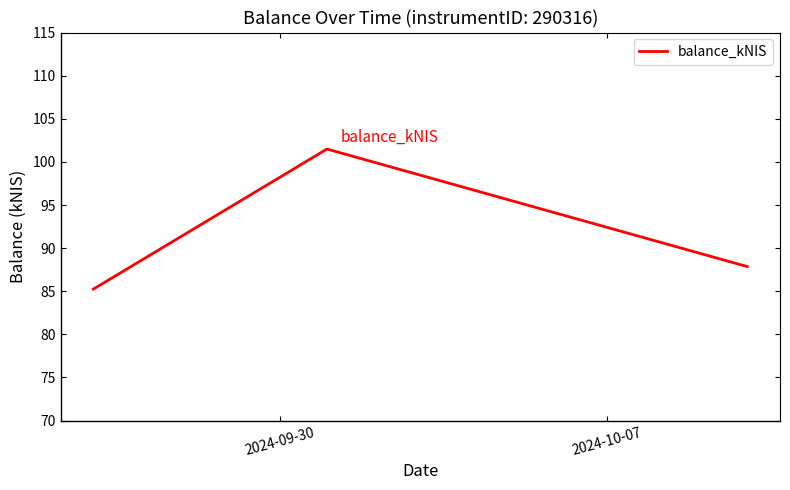

What is the sum of all values?

274.6